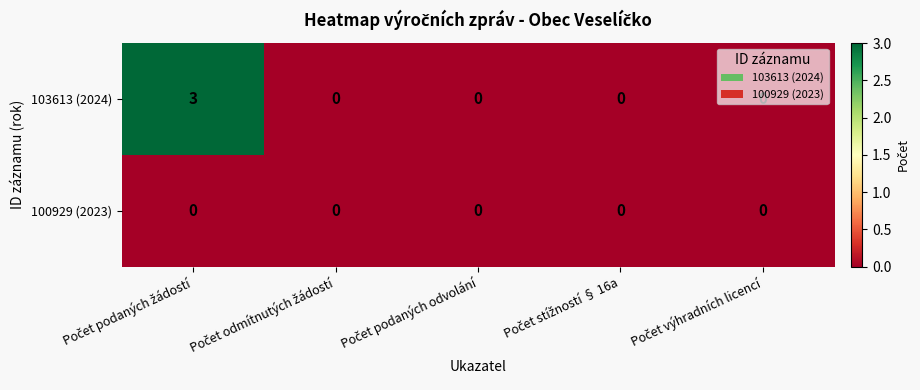

Which series has the largest total across all categories?

103613 (2024)